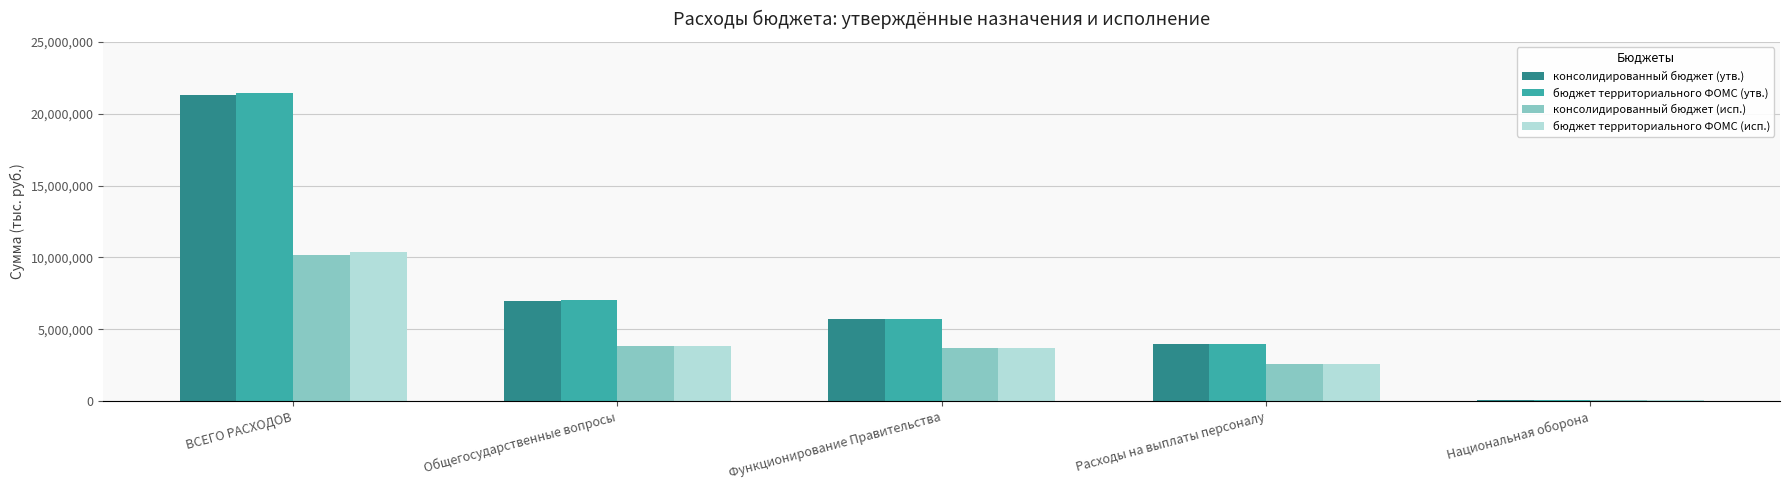

Is the value of бюджет территориального ФОМС (исп.) at Функционирование Правительства greater than the value of консолидированный бюджет (утв.) at Функционирование Правительства?

No